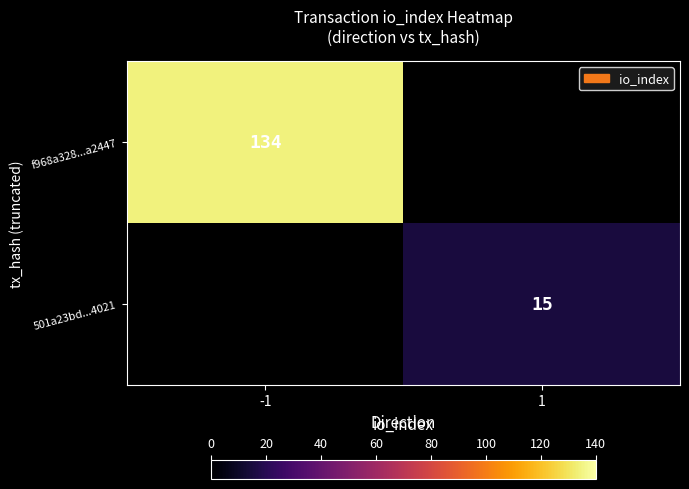

Is the value of f968a328...a2447 at -1 greater than the value of 501a23bd...4021 at 1?

Yes